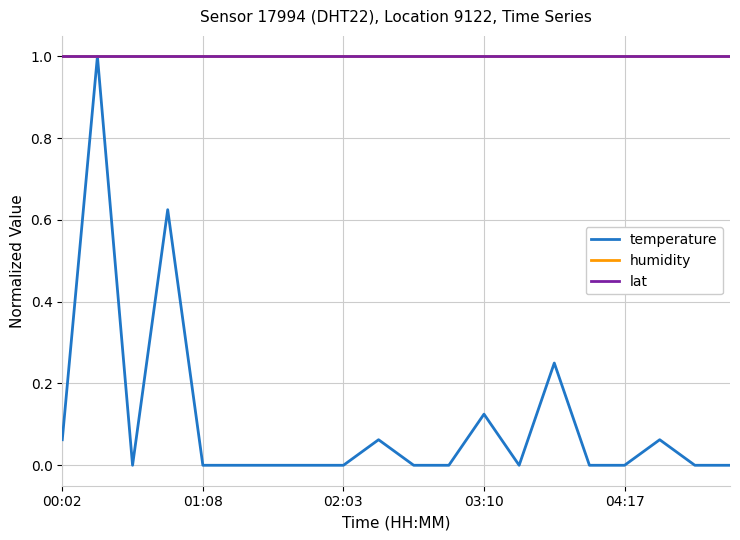

Does the chart display data point markers on the line(s)?

No